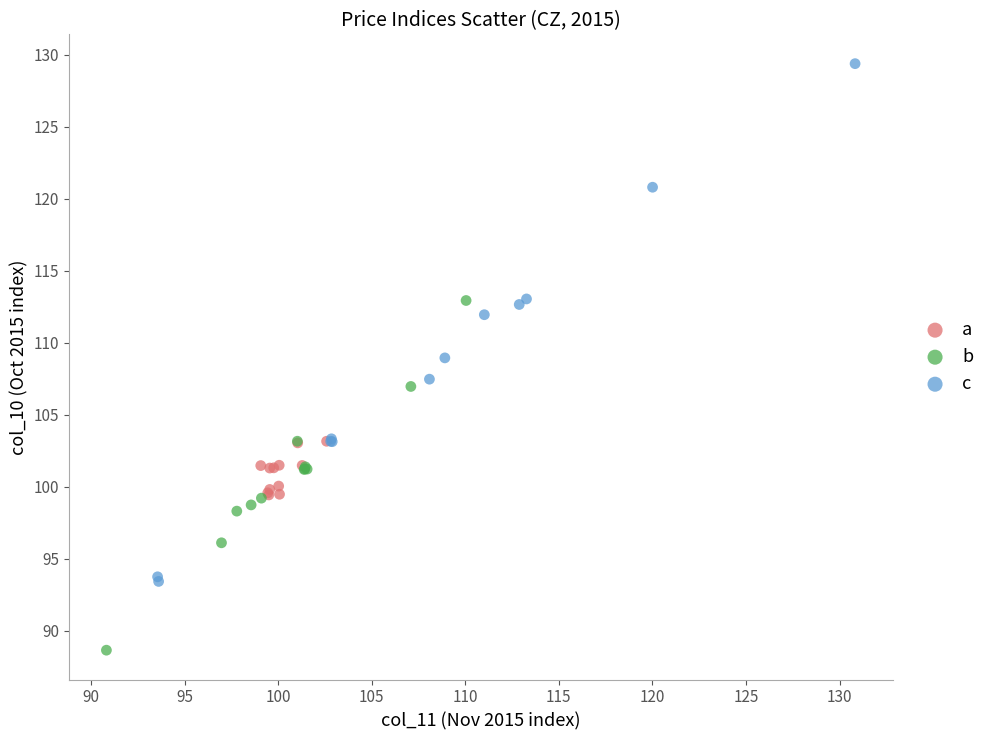

Which series has the largest Y range (max minus min)?

c